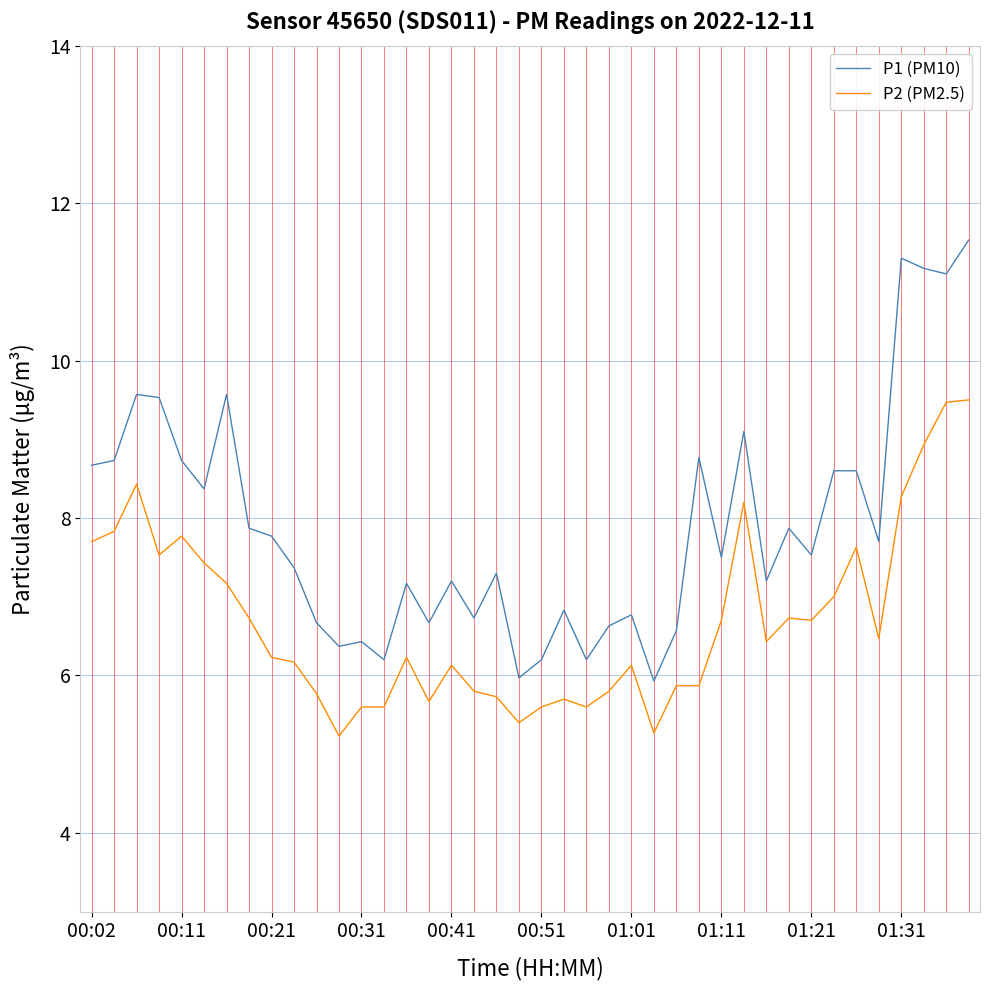

True or false: P1 (PM10) and P2 (PM2.5) cross at least once.

False